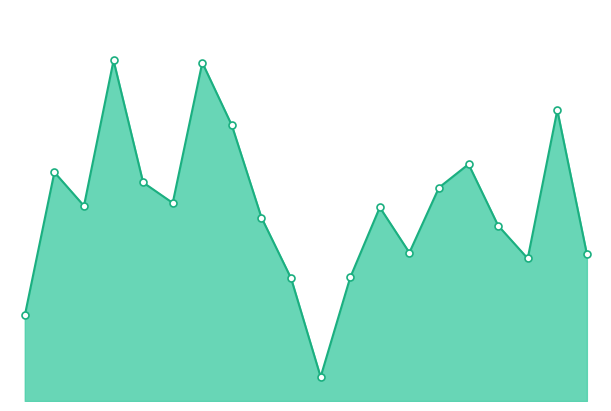

Does the chart have visible grid lines?

No